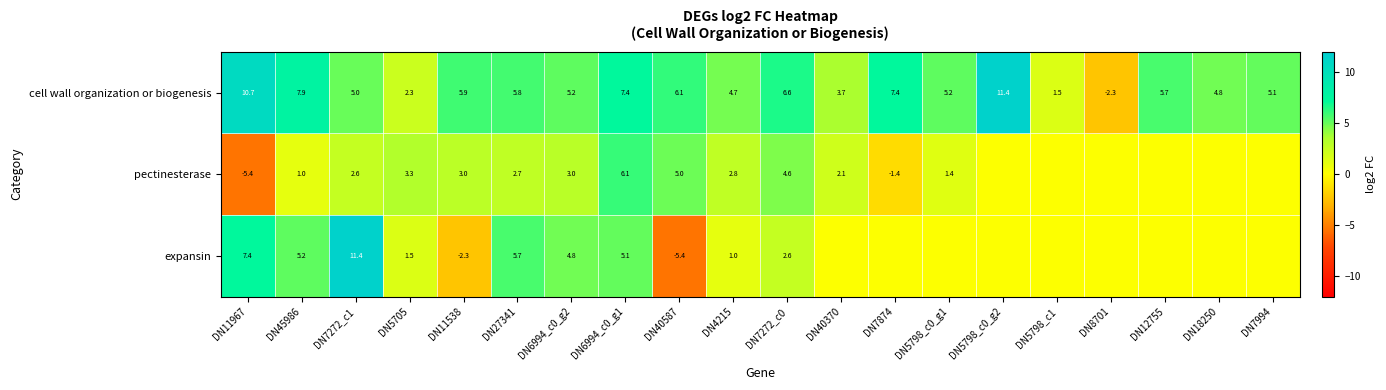

Count the number of categories in the chart.

20